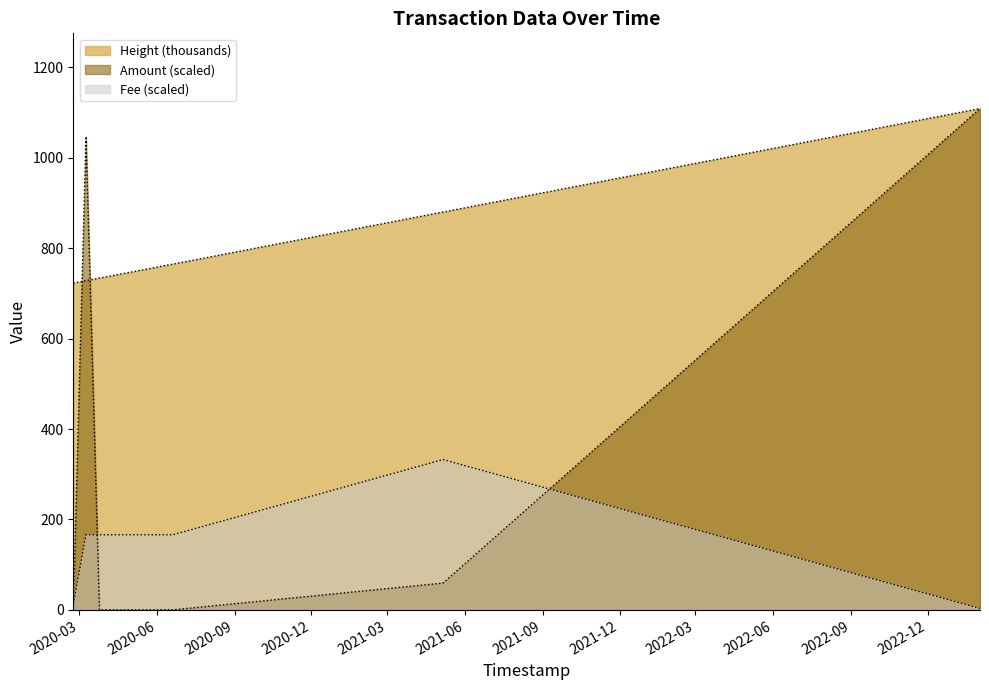

What is the maximum value for Amount?

1108.4